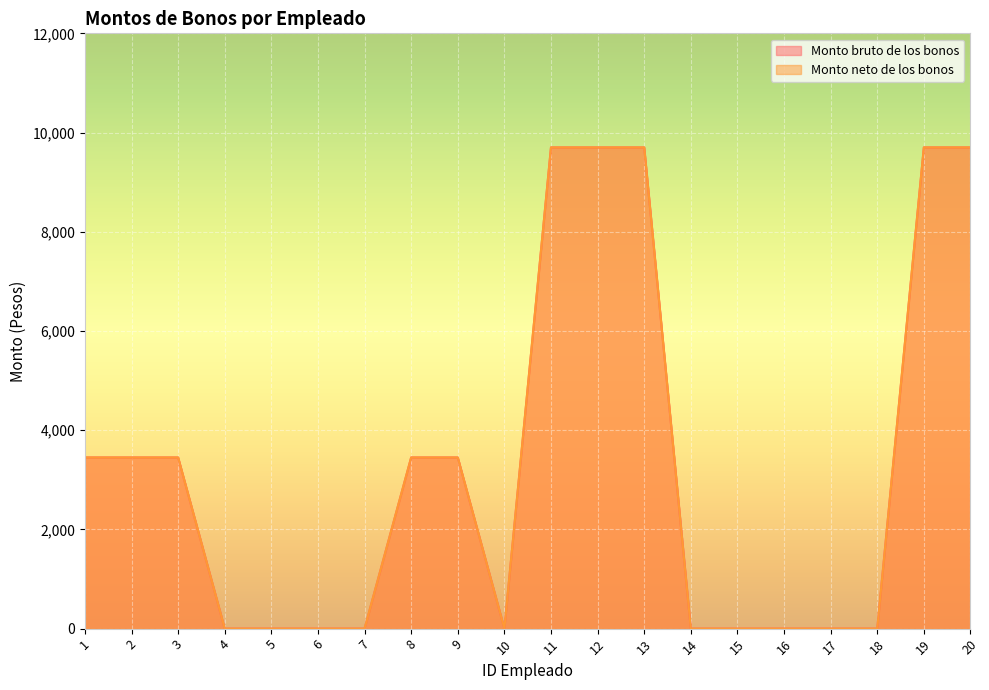

What is the sum of the Monto neto de los bonos values at 8 and 10?

3450